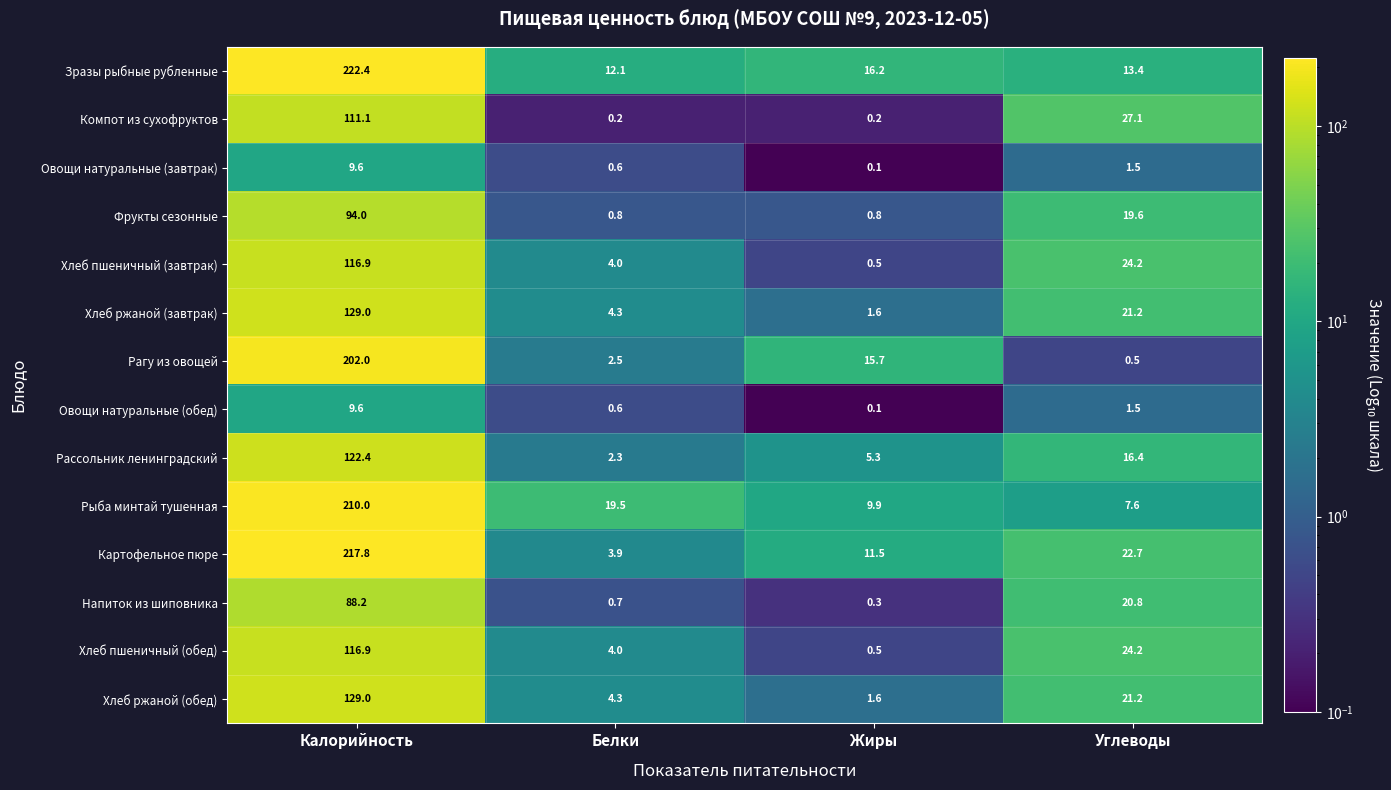

At which category is the sum across all series the highest?

Калорийность